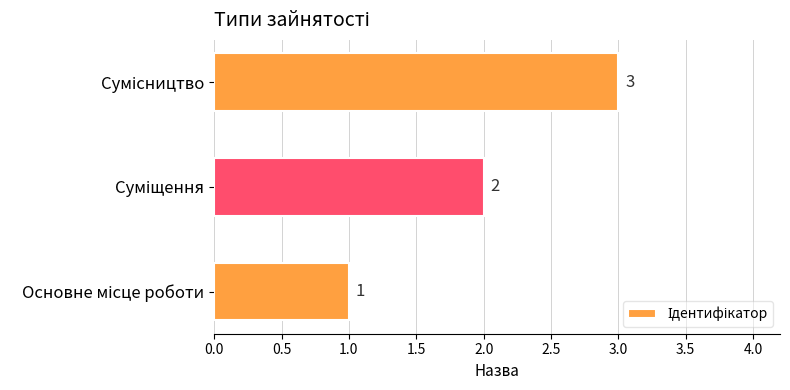

What is the smallest value displayed?

1